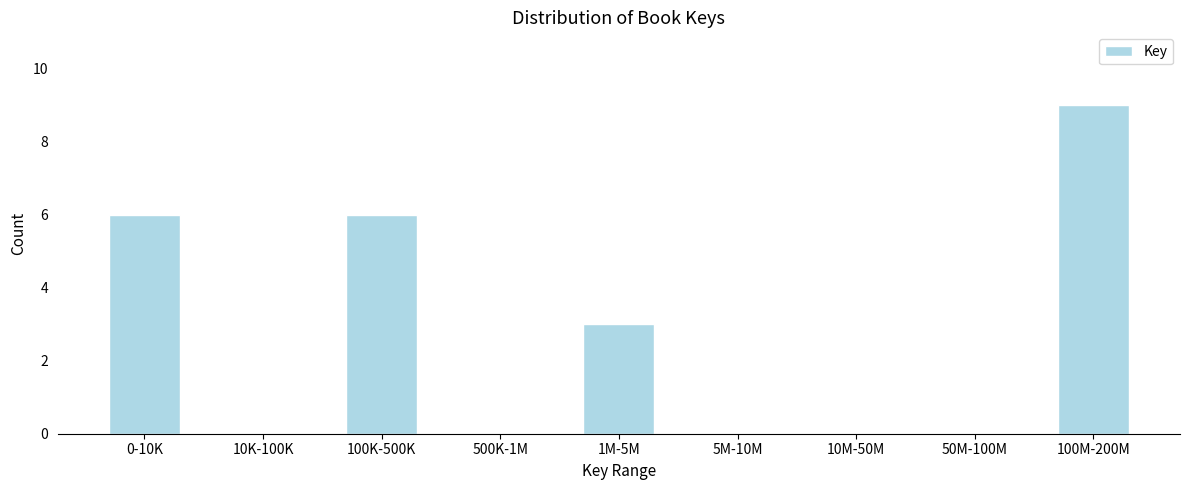

Reading right to left, transcribe all the data shown in this chart.

100M-200M=9	50M-100M=0	10M-50M=0	5M-10M=0	1M-5M=3	500K-1M=0	100K-500K=6	10K-100K=0	0-10K=6